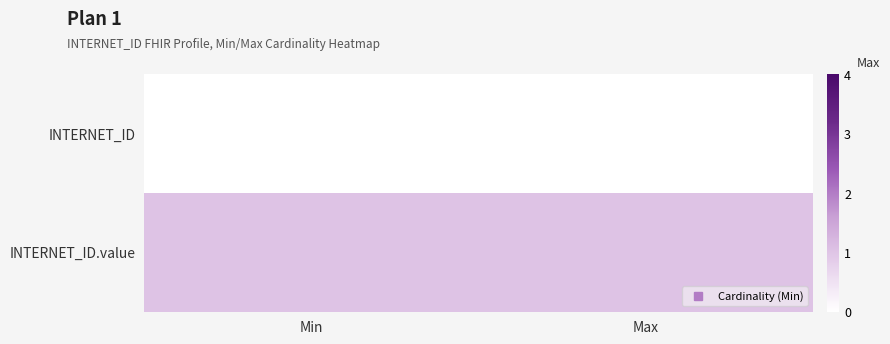

Reading right to left, extract all data points from this chart.

INTERNET_ID: Max=0	Min=0
INTERNET_ID.value: Max=1	Min=1